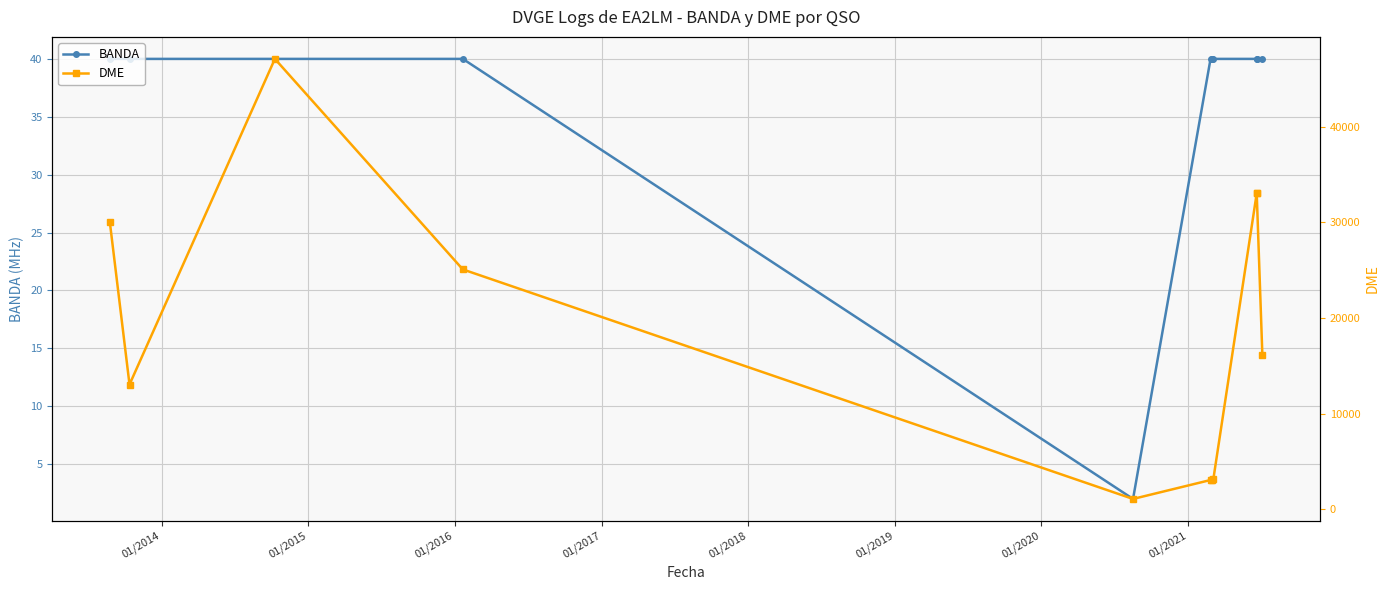

True or false: DME and BANDA intersect in this chart.

False